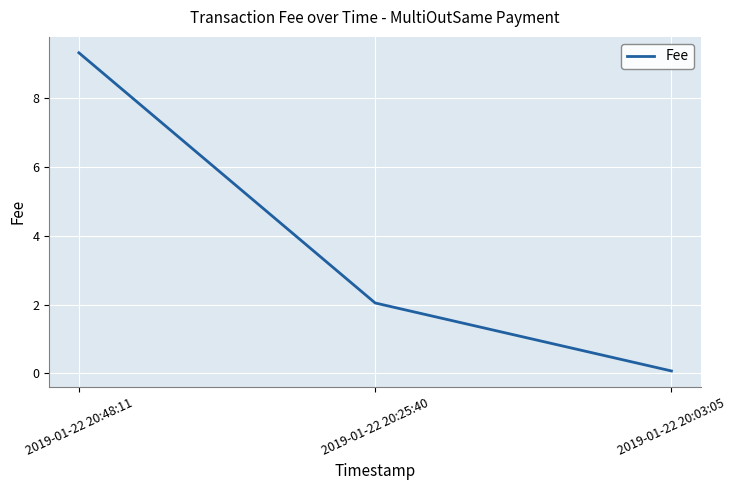

What is the difference between the values at 2019-01-22 20:25:40 and 2019-01-22 20:03:05?

2.0